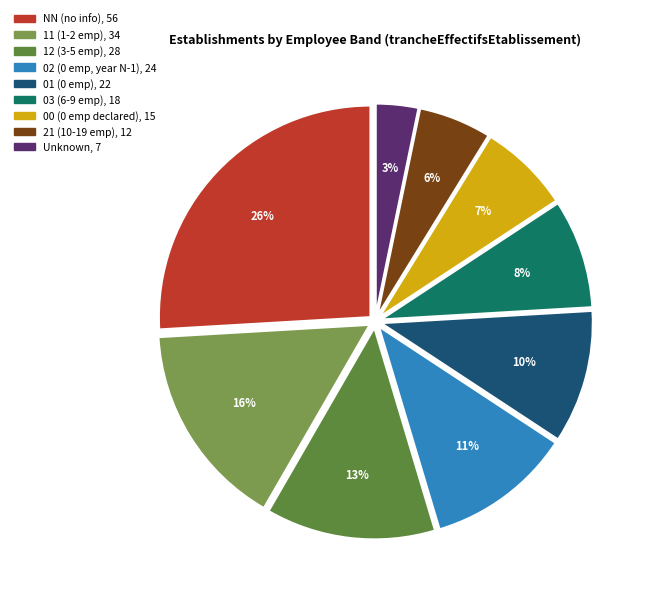

Does any single category account for the majority?

No